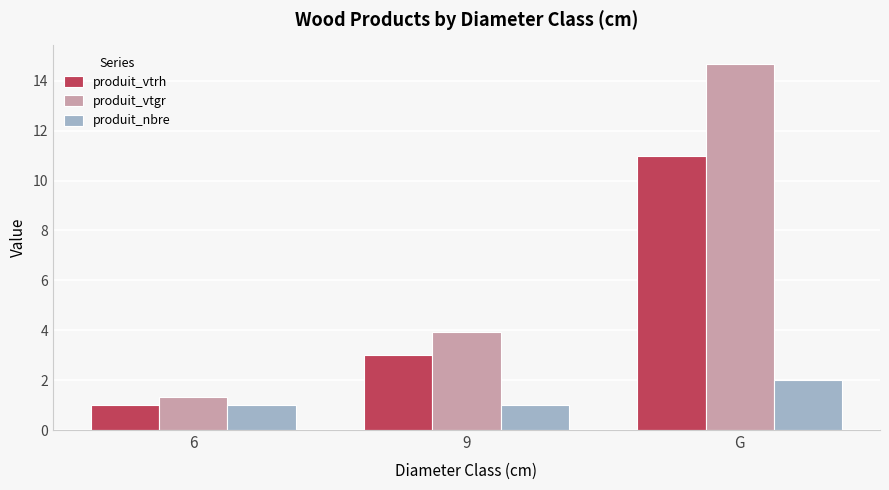

What is the smallest value displayed?

1.0